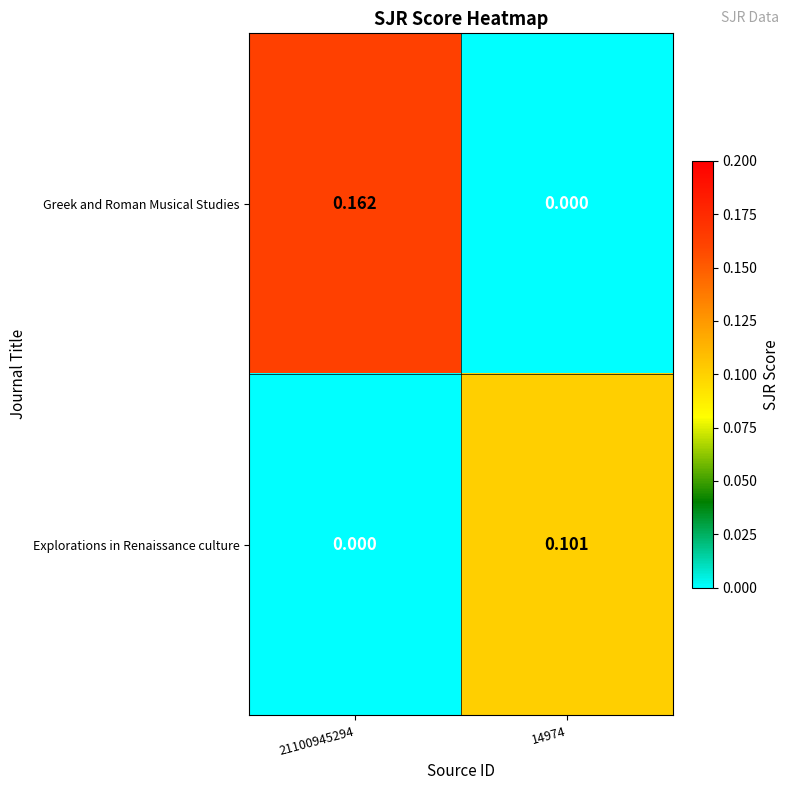

Rank the series by their average value, from highest to lowest.

Greek and Roman Musical Studies, Explorations in Renaissance culture